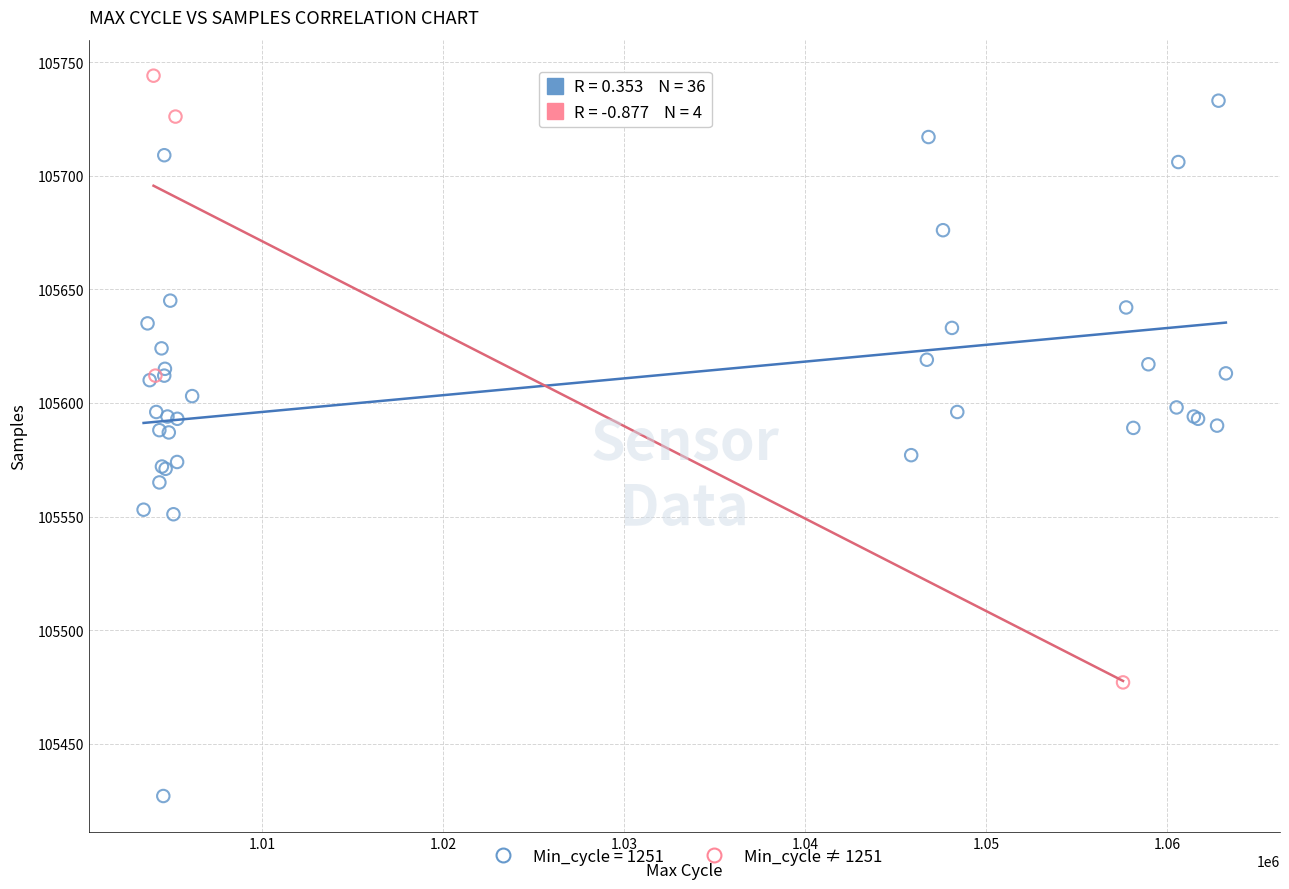

Which series has the largest Y range (max minus min)?

Min_cycle = 1251